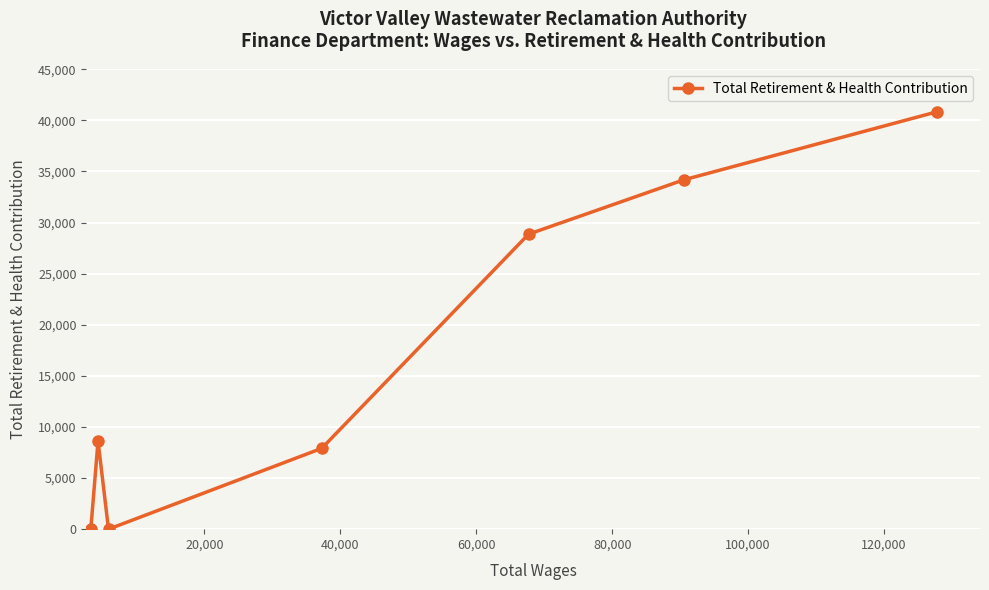

What is the difference between the maximum and second lowest values?

40826